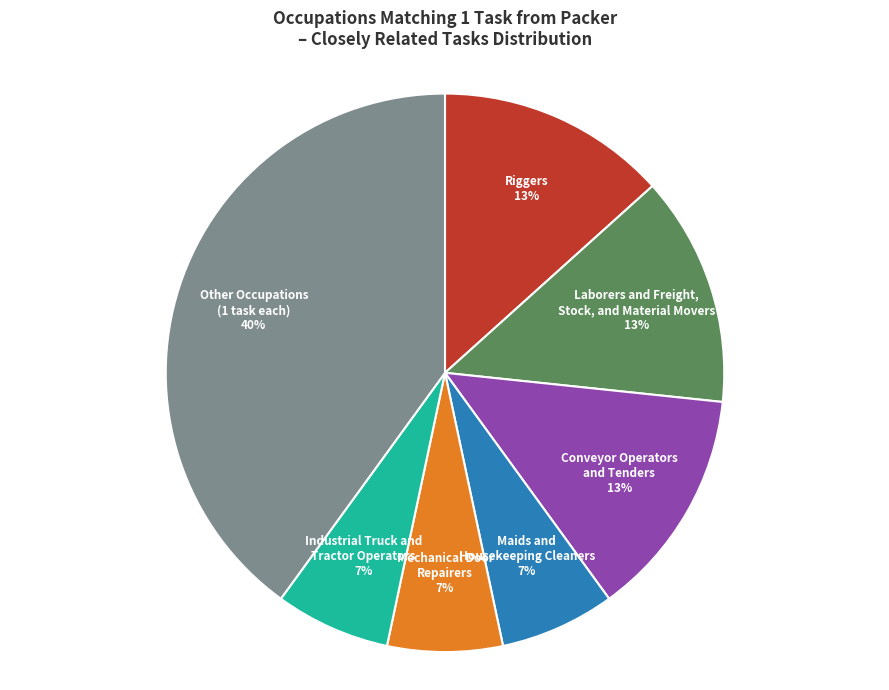

Count the number of slices in the pie.

7